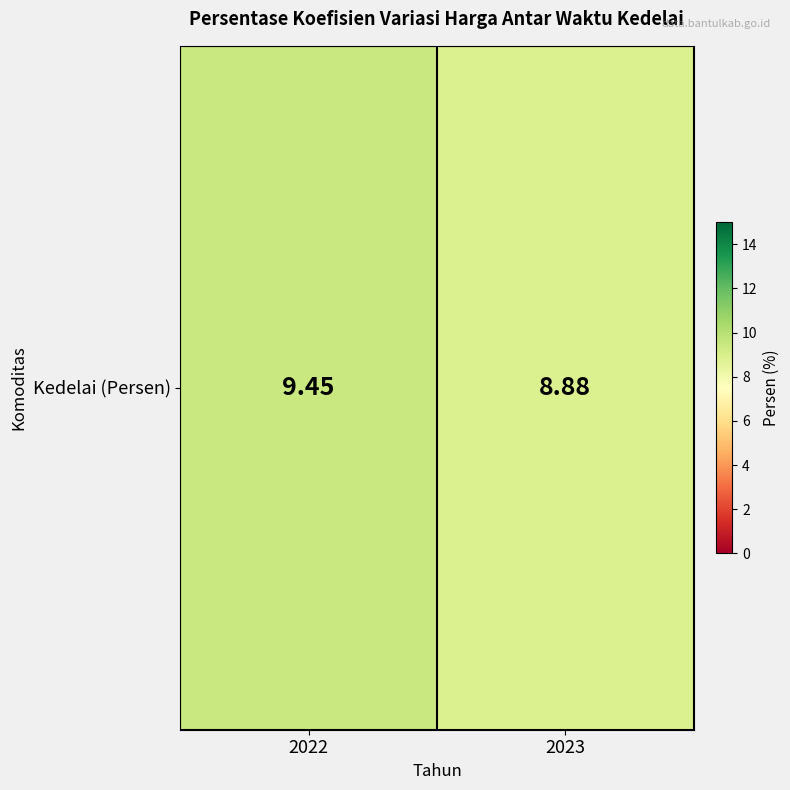

Rank the categories by value from highest to lowest.

2022, 2023